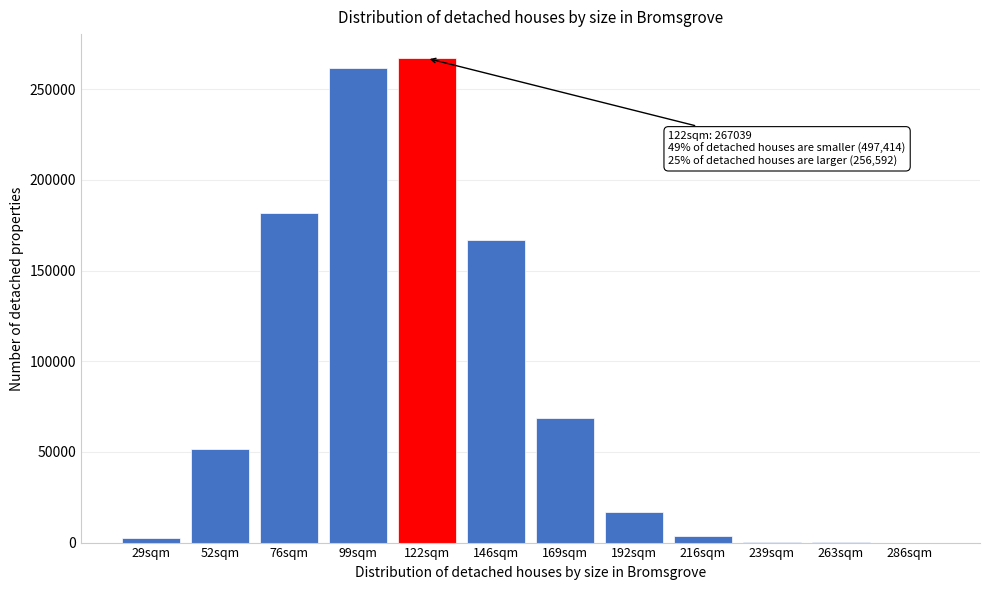

At which label is the value closest to 133524?

146sqm